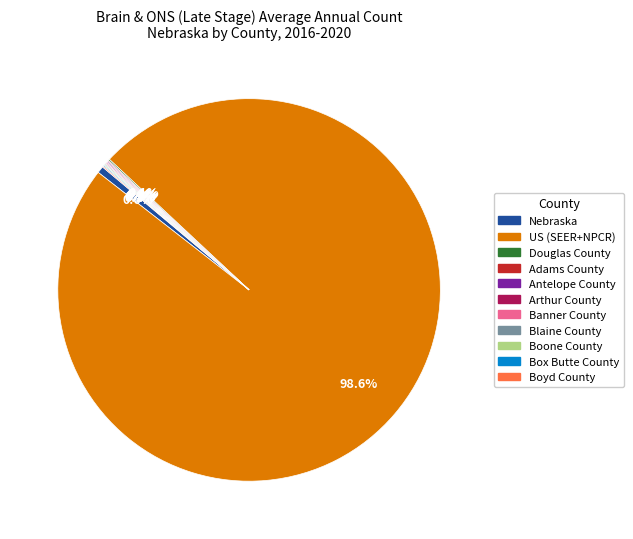

Which slice is the largest?

US (SEER+NPCR)